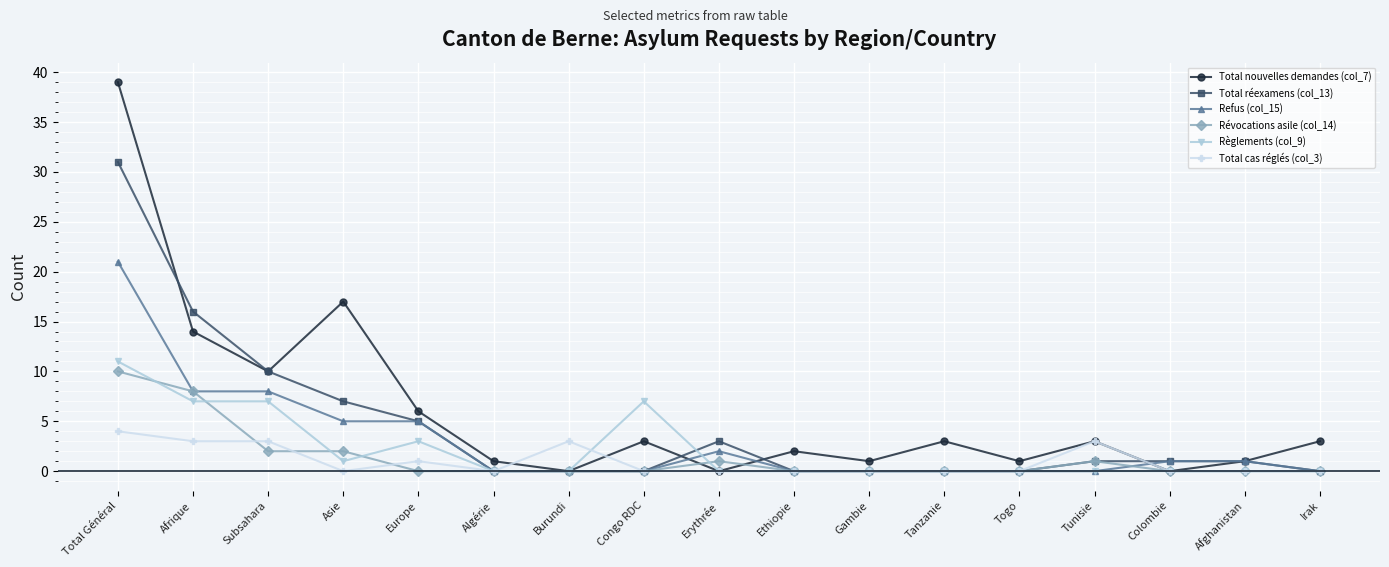

What is the difference between the maximum and minimum values in the Total cas réglés (col_3) series?

4